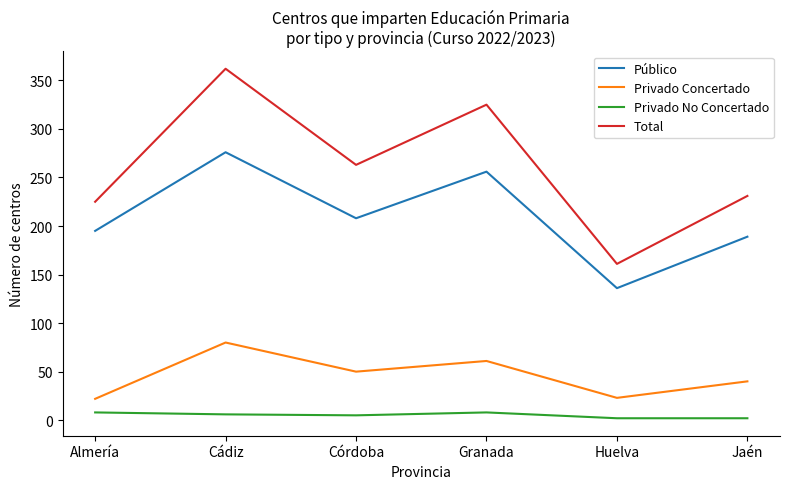

Which category has the lowest value in the Público series?

Huelva